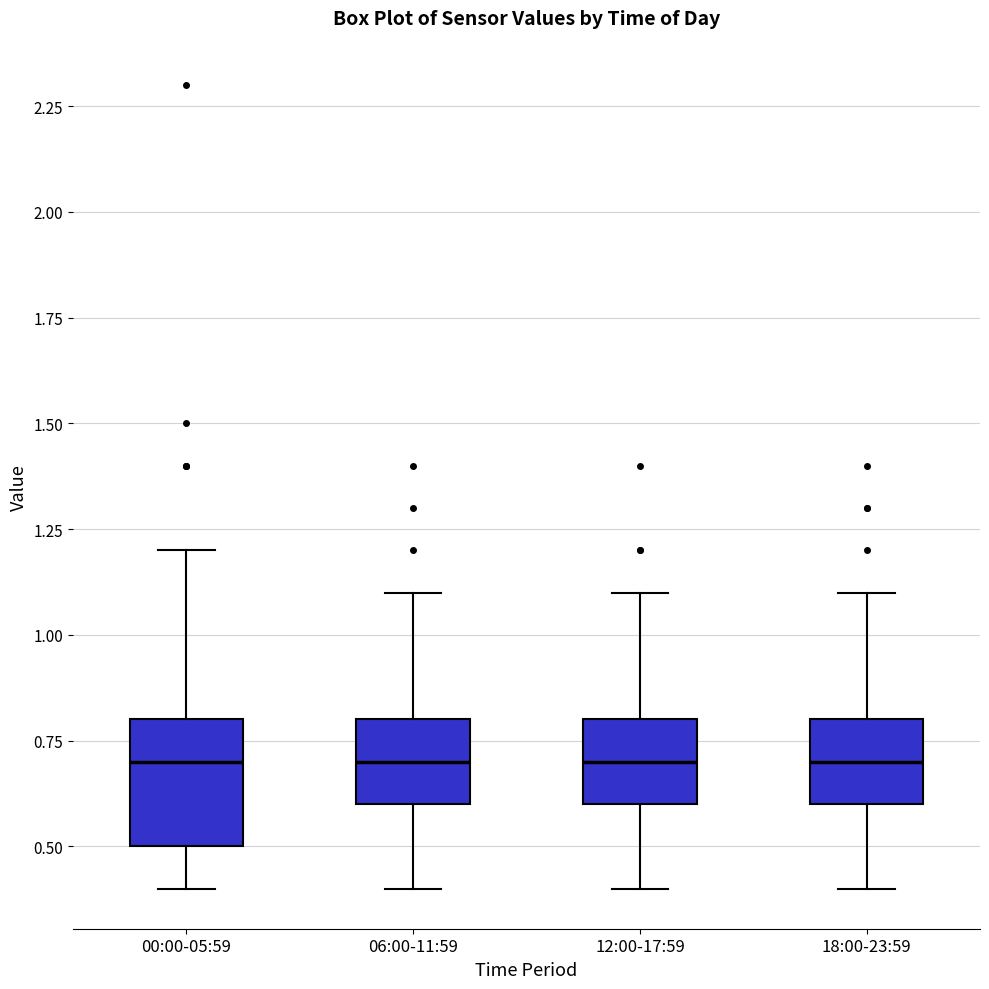

Which box is the tallest, from its lower edge to its upper edge?

00:00-05:59